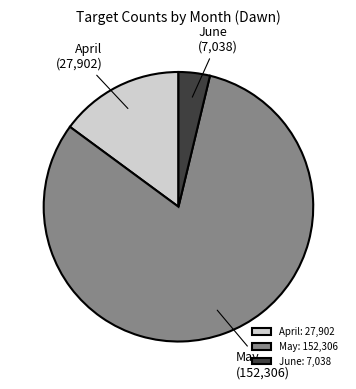

Is May the majority of the pie?

Yes